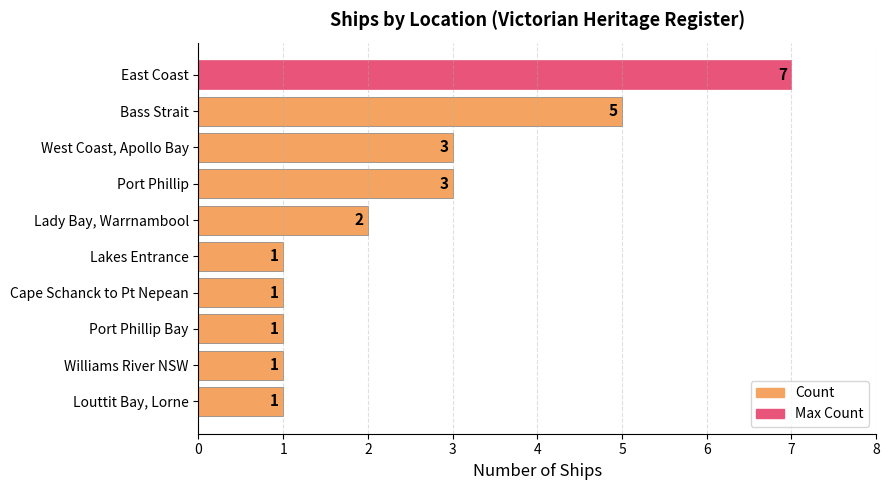

How many values are between 1 and 3?

8